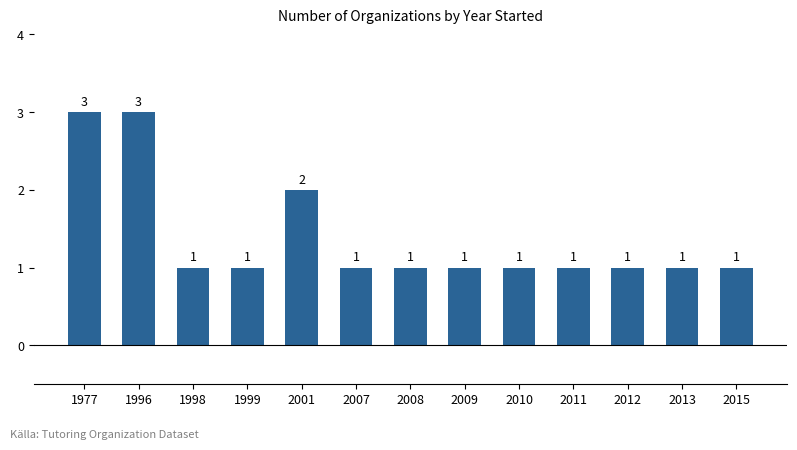

Reading left to right, transcribe all the data shown in this chart.

3	3	1	1	2	1	1	1	1	1	1	1	1